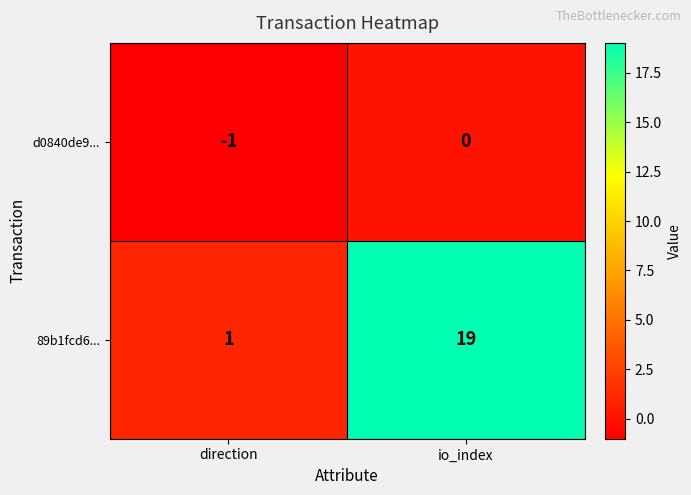

True or false: 89b1fcd6... has a value of 19 at io_index.

True